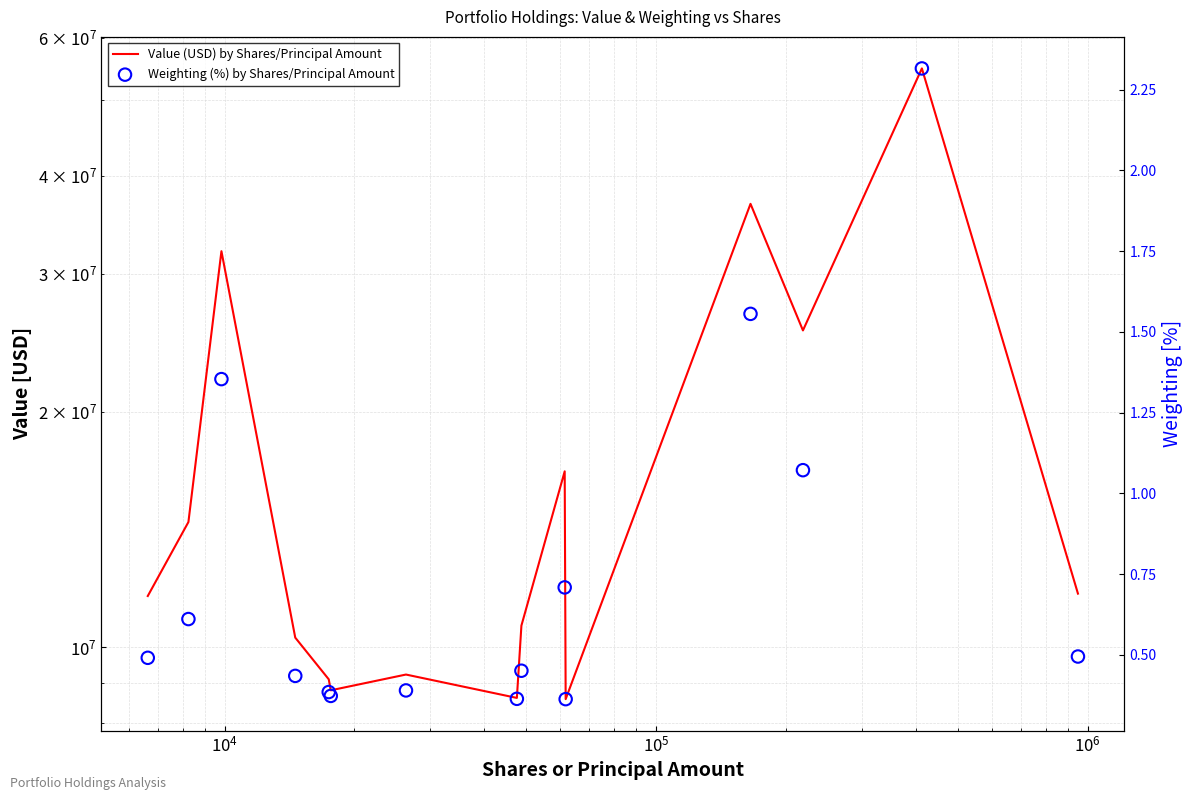

Which series has the largest total across all categories?

Value (USD) by Shares/Principal Amount